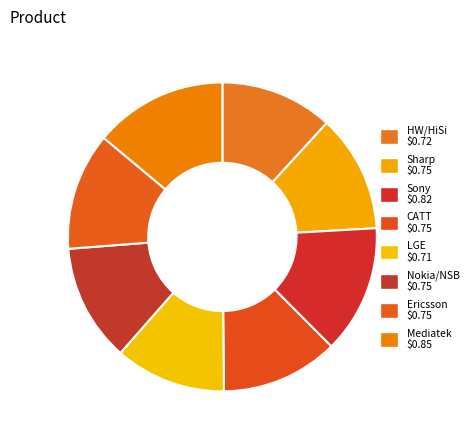

Which category has the biggest portion of the pie?

Mediatek